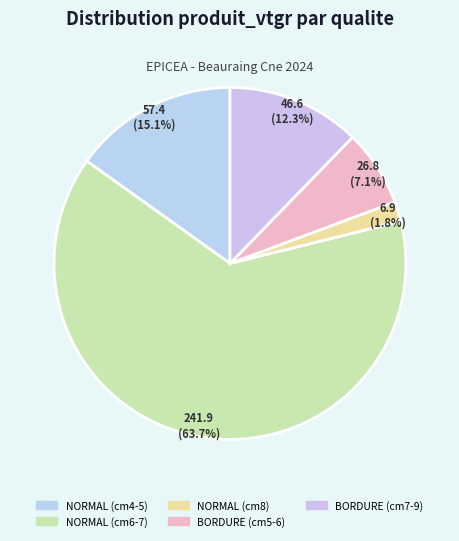

Count the number of slices in the pie.

5